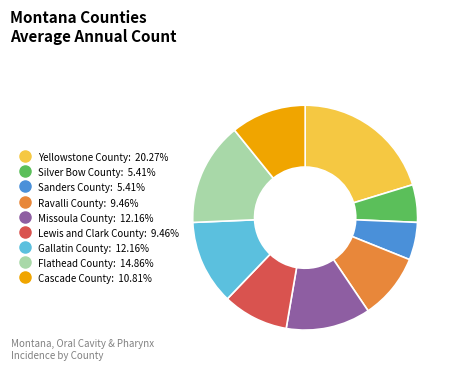

Does any single category account for the majority?

No